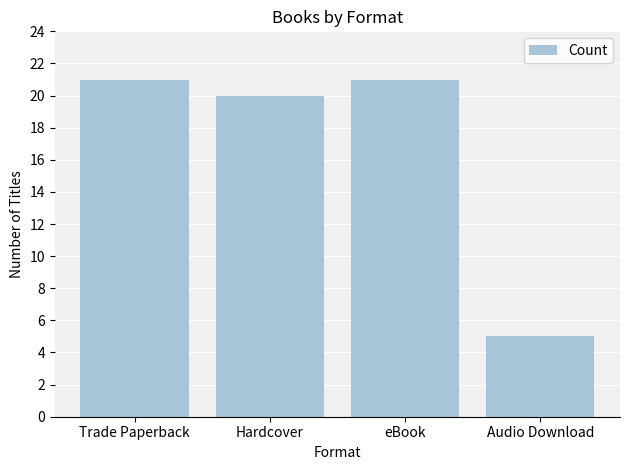

What is the change in value from Hardcover to eBook?

+1